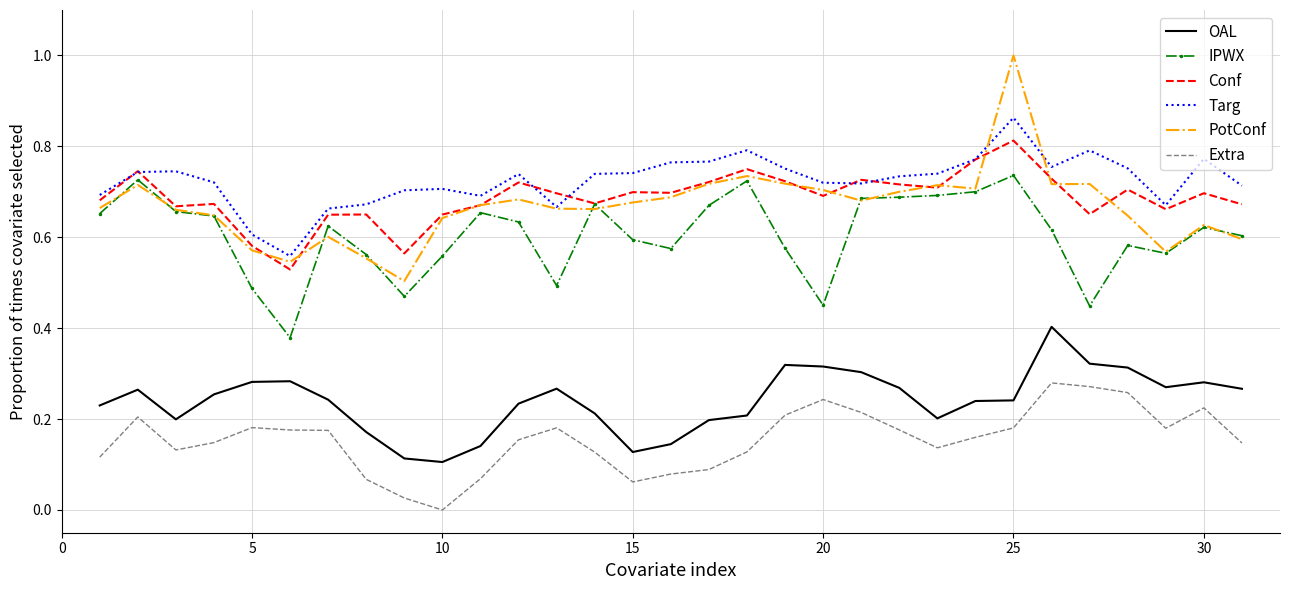

True or false: OAL and PotConf intersect in this chart.

False